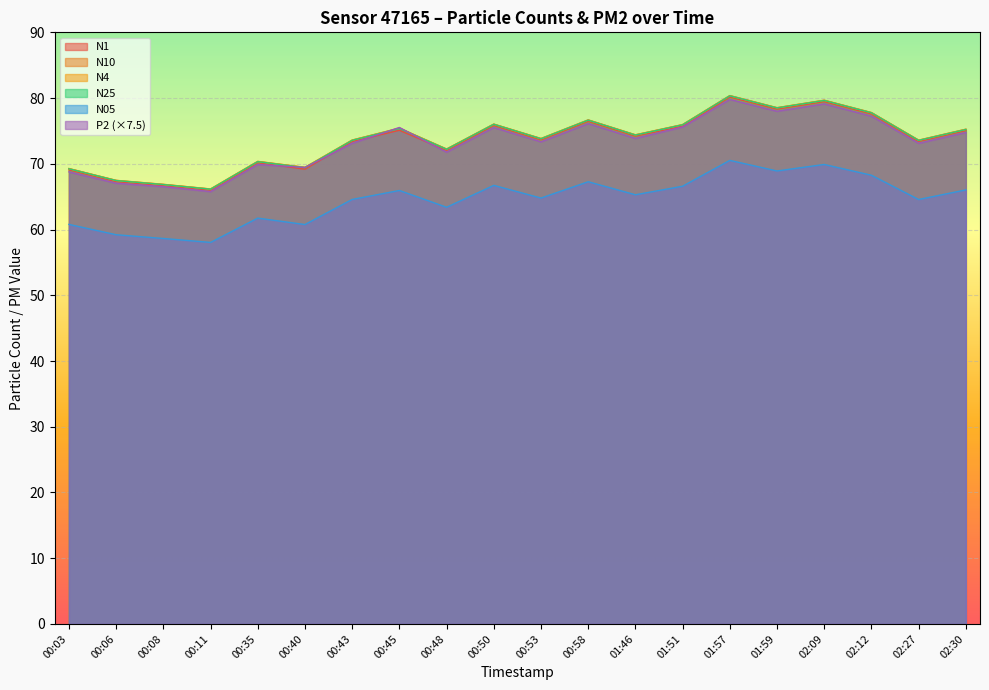

How many data points in N05 are above 65?

10